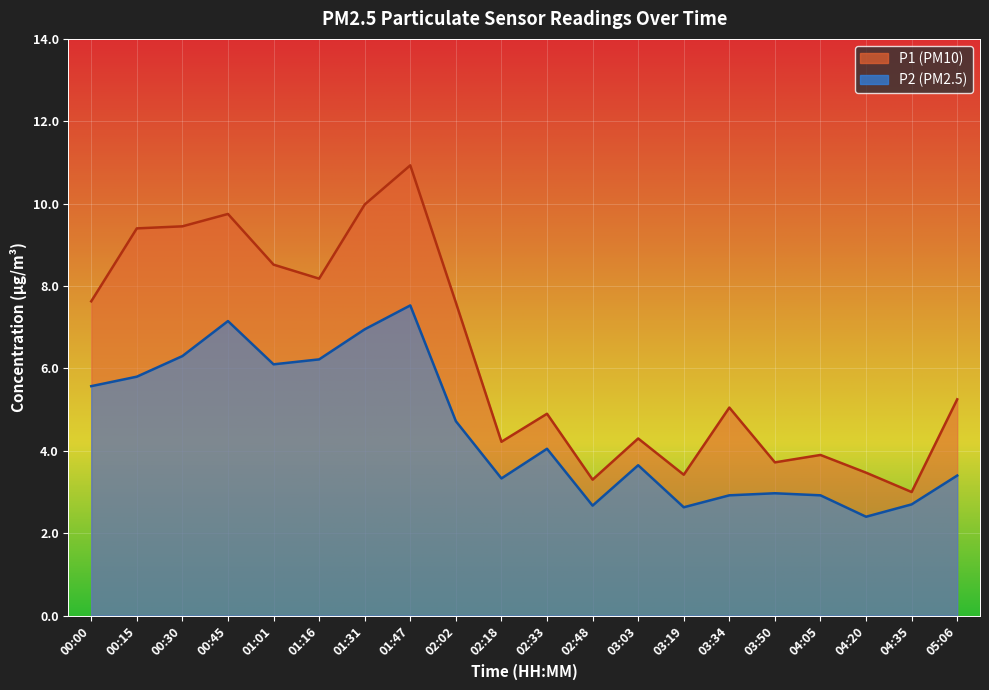

Reading left to right, extract all data points from this chart.

P1: 00:00=7.6	00:15=9.4	00:30=9.4	00:45=9.8	01:01=8.5	01:16=8.2	01:31=10.0	01:47=10.9	02:02=7.6	02:18=4.2	02:33=4.9	02:48=3.3	03:03=4.3	03:19=3.4	03:34=5.0	03:50=3.7	04:05=3.9	04:20=3.5	04:35=3.0	05:06=5.2
P2: 00:00=5.6	00:15=5.8	00:30=6.3	00:45=7.2	01:01=6.1	01:16=6.2	01:31=7.0	01:47=7.5	02:02=4.7	02:18=3.3	02:33=4.0	02:48=2.7	03:03=3.6	03:19=2.6	03:34=2.9	03:50=3.0	04:05=2.9	04:20=2.4	04:35=2.7	05:06=3.4